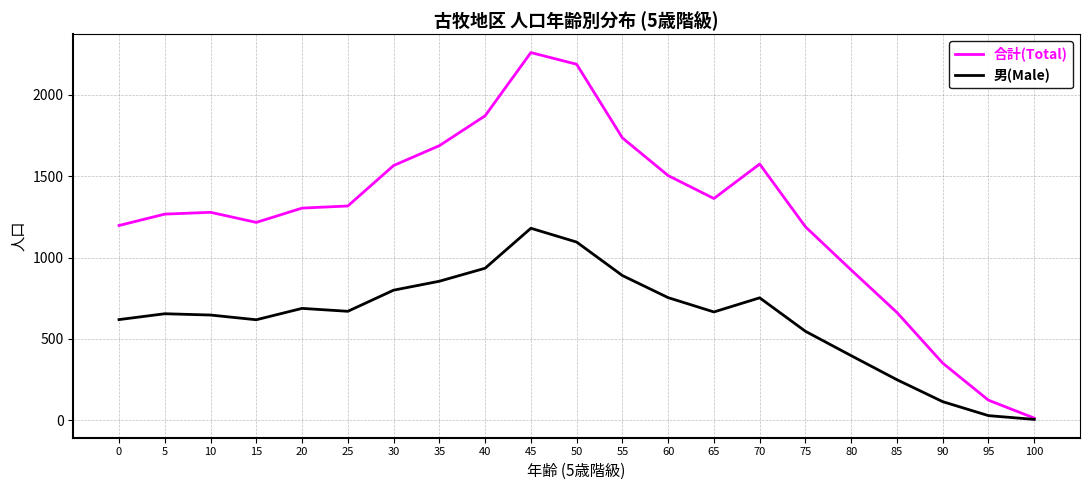

List the series in order of their overall mean, highest first.

合計(Total), 男(Male)